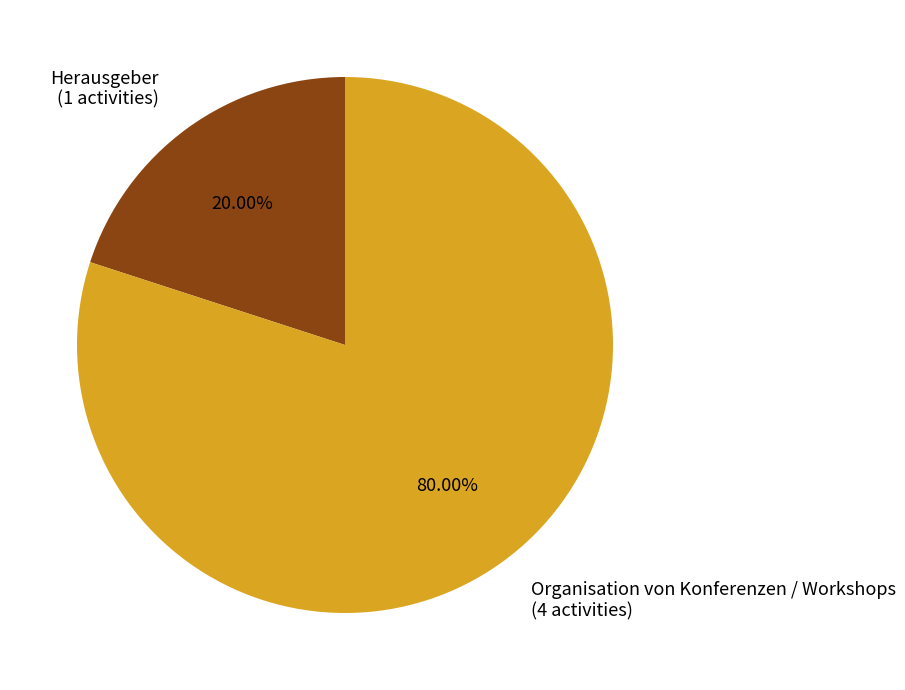

Between Organisation von Konferenzen / Workshops and Herausgeber, which is larger?

Organisation von Konferenzen / Workshops